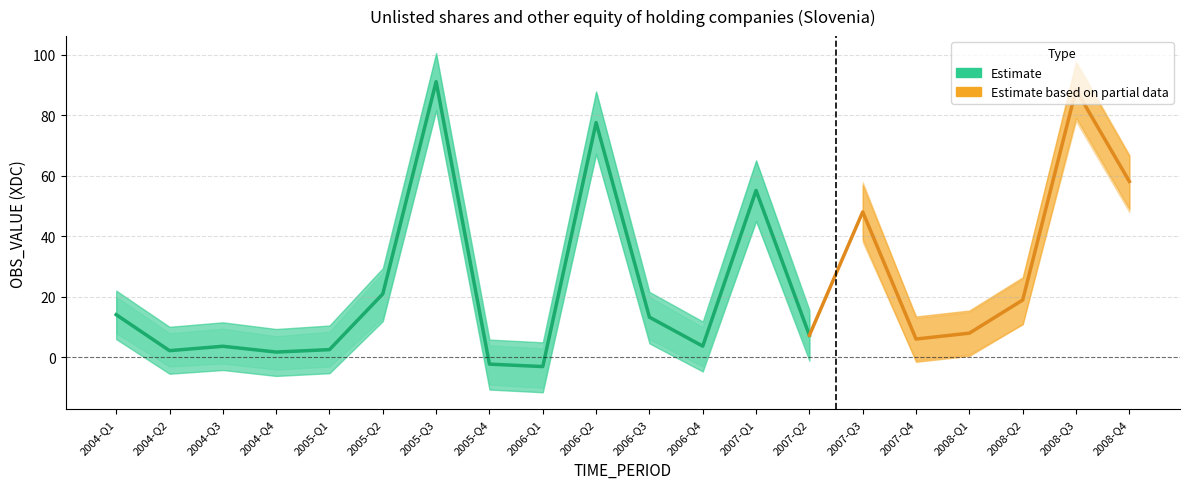

Rank the categories by value from lowest to highest.

2006-Q1, 2005-Q4, 2004-Q4, 2004-Q2, 2005-Q1, 2004-Q3, 2006-Q4, 2007-Q4, 2007-Q2, 2008-Q1, 2006-Q3, 2004-Q1, 2008-Q2, 2005-Q2, 2007-Q3, 2007-Q1, 2008-Q4, 2006-Q2, 2008-Q3, 2005-Q3